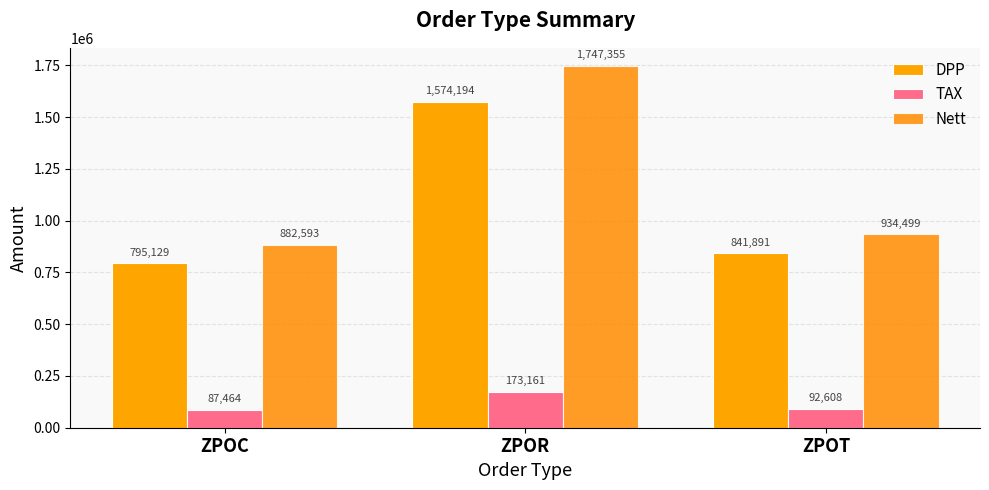

Where is DPP nearest to the value 1184661?

ZPOT